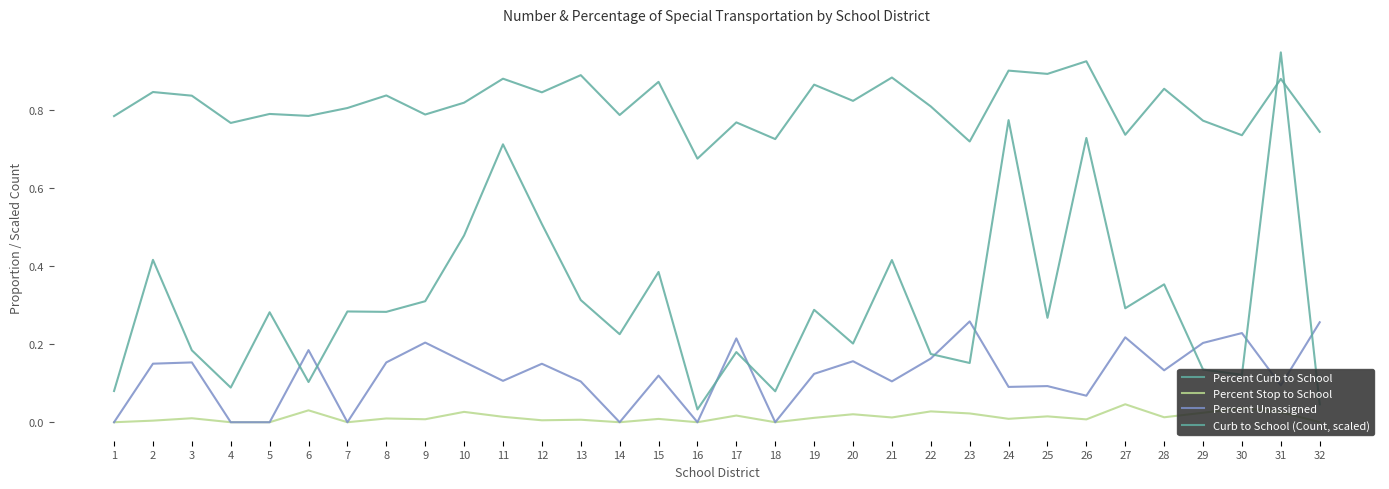

How many lines are shown in the chart?

4